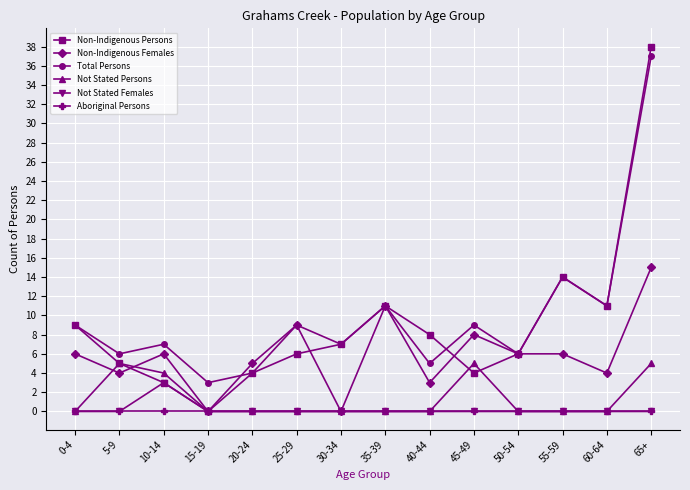

What are all the series names shown in the legend?

Non-Indigenous Persons, Non-Indigenous Females, Total Persons, Not Stated Persons, Not Stated Females, Aboriginal Persons